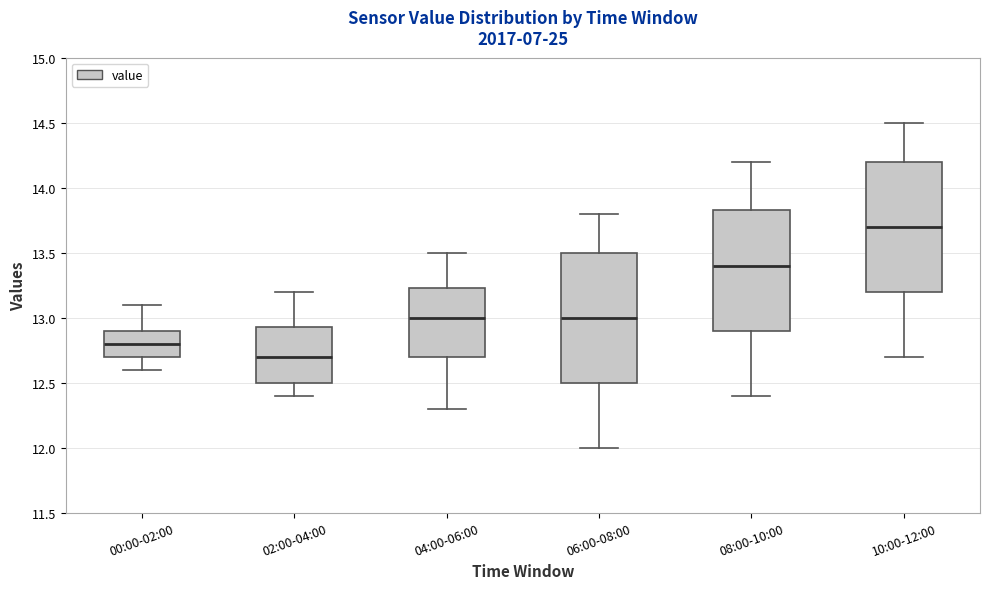

Reading left to right, read every box against the y-axis: the position of its median line, the range the box covers, and the ends of its whiskers. The values are not printed on the chart, so give them approximately, as read against the axis.

00:00-02:00: median 12.80, box 12.70 to 12.90, whiskers 12.60 to 13.10
02:00-04:00: median 12.70, box 12.50 to 12.95, whiskers 12.40 to 13.20
04:00-06:00: median 13.00, box 12.70 to 13.25, whiskers 12.30 to 13.50
06:00-08:00: median 13.00, box 12.50 to 13.50, whiskers 12.00 to 13.80
08:00-10:00: median 13.40, box 12.90 to 13.85, whiskers 12.40 to 14.20
10:00-12:00: median 13.70, box 13.20 to 14.20, whiskers 12.70 to 14.50